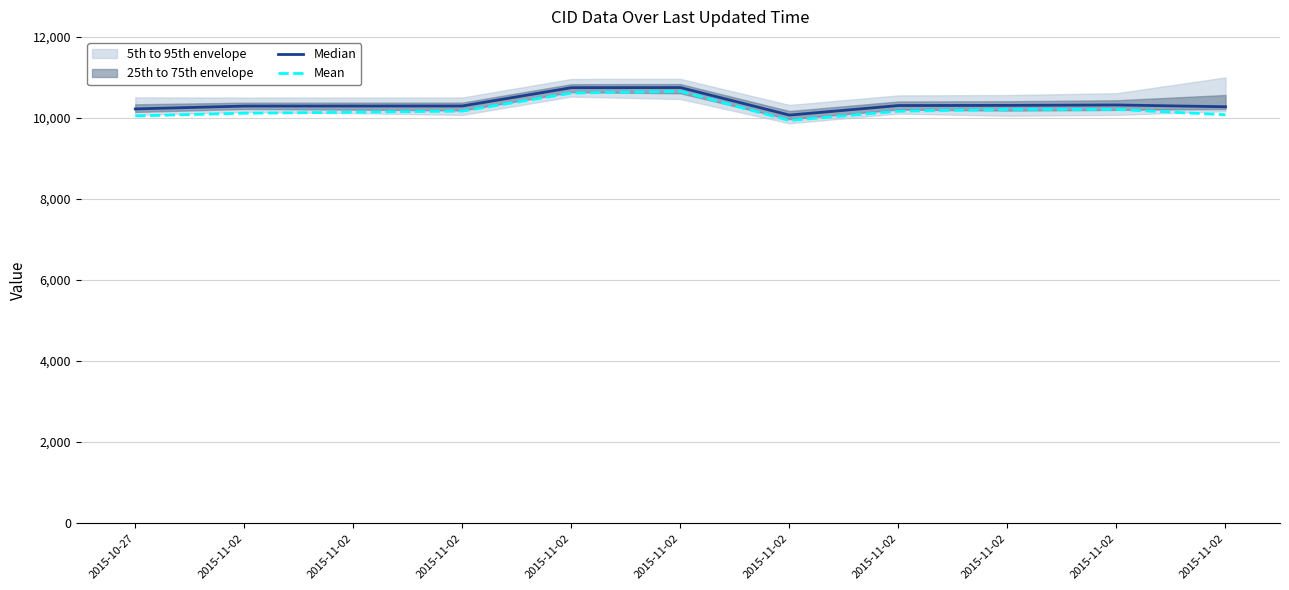

Is it true that Mean equals 5110.6 at 2015-11-02?

False